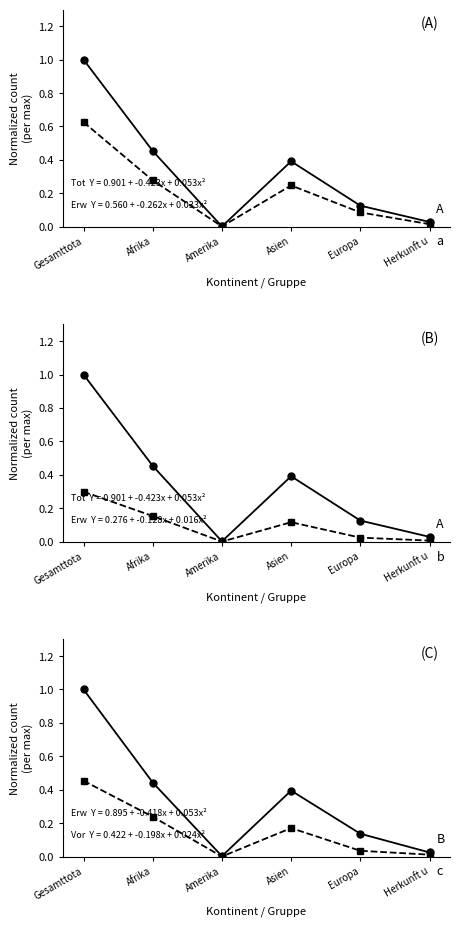

Where is Erwerbsfähige Personen nearest to the value 0?

Amerika